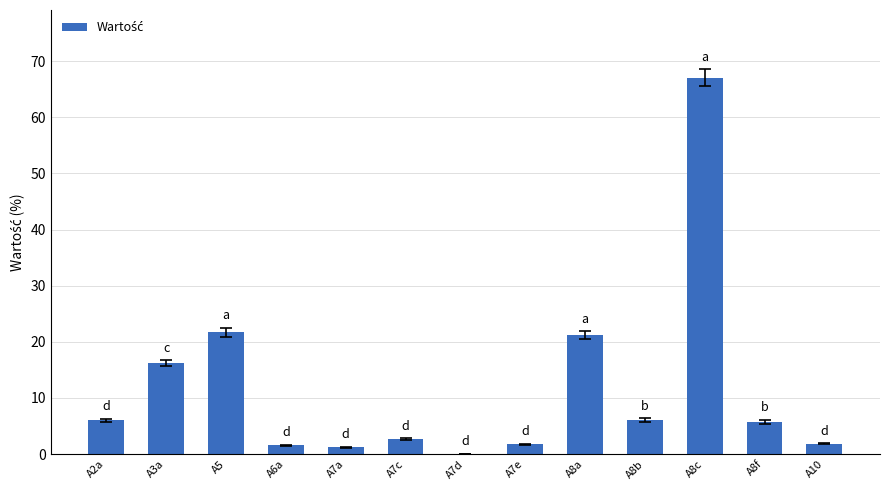

The chart shows a value of 2.8 at A8b. True or false?

False